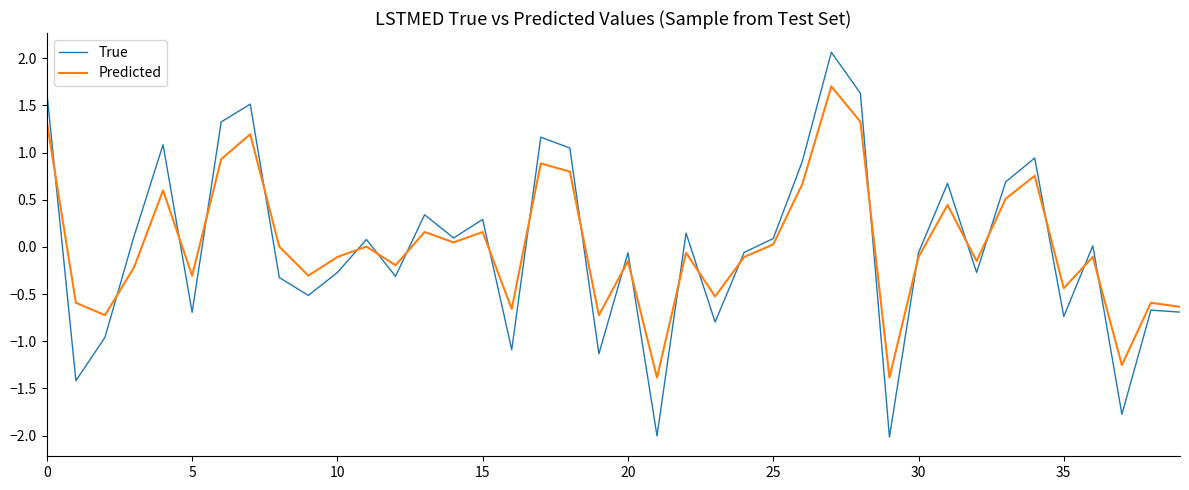

What is the minimum value for Predicted?

-1.4